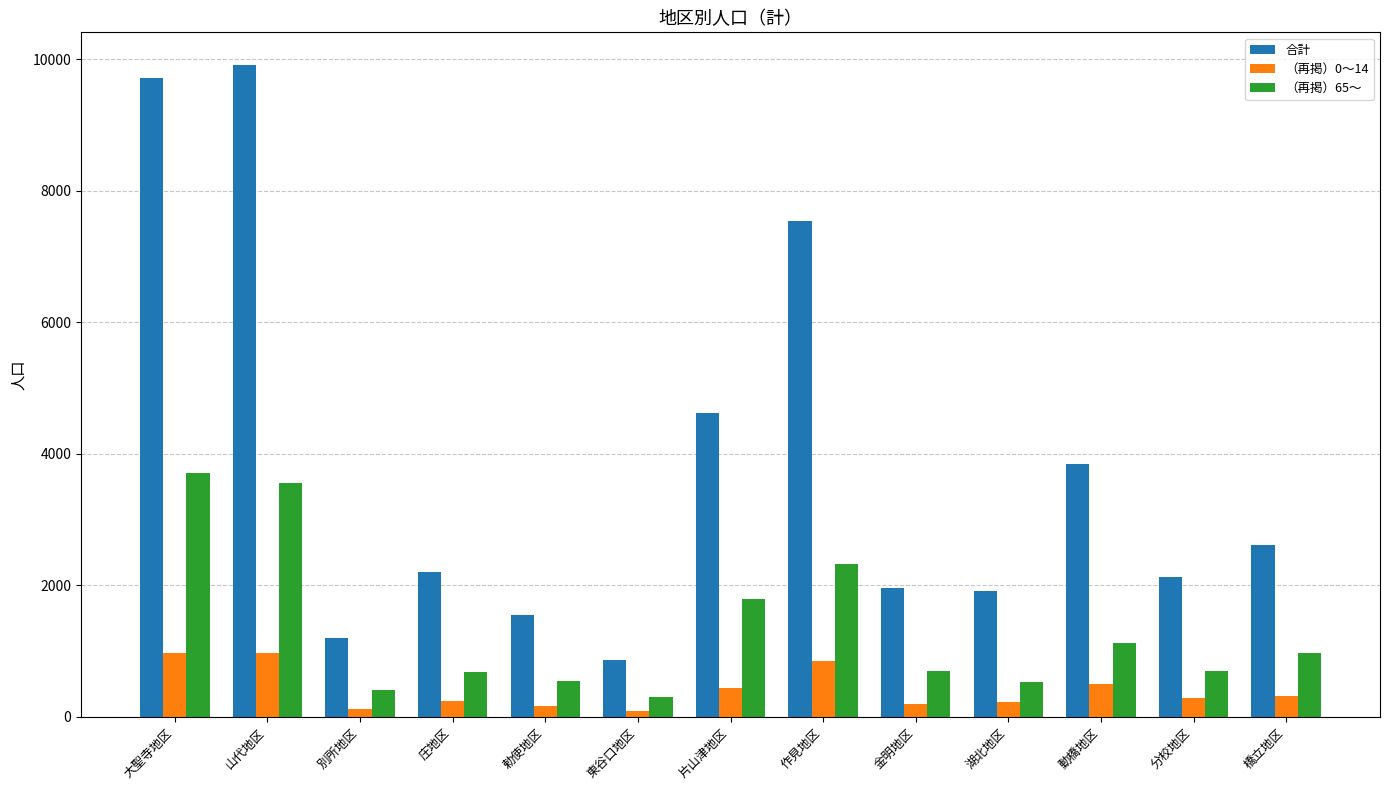

True or false: （再掲）65～ has a value of 1460 at 橋立地区.

False